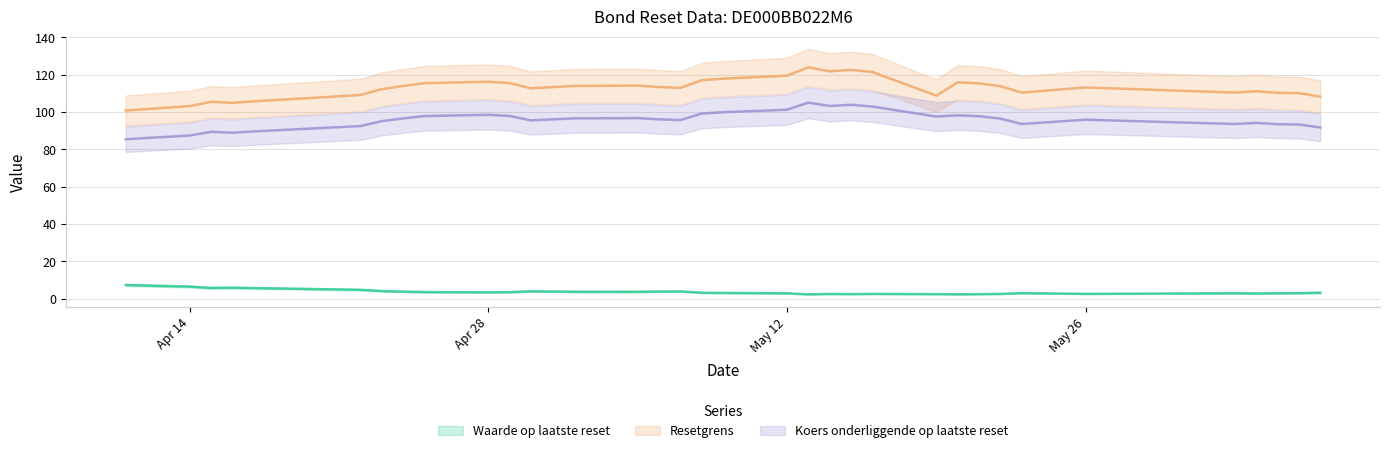

How many data points in Koers onderliggende op laatste reset are above 96?

18